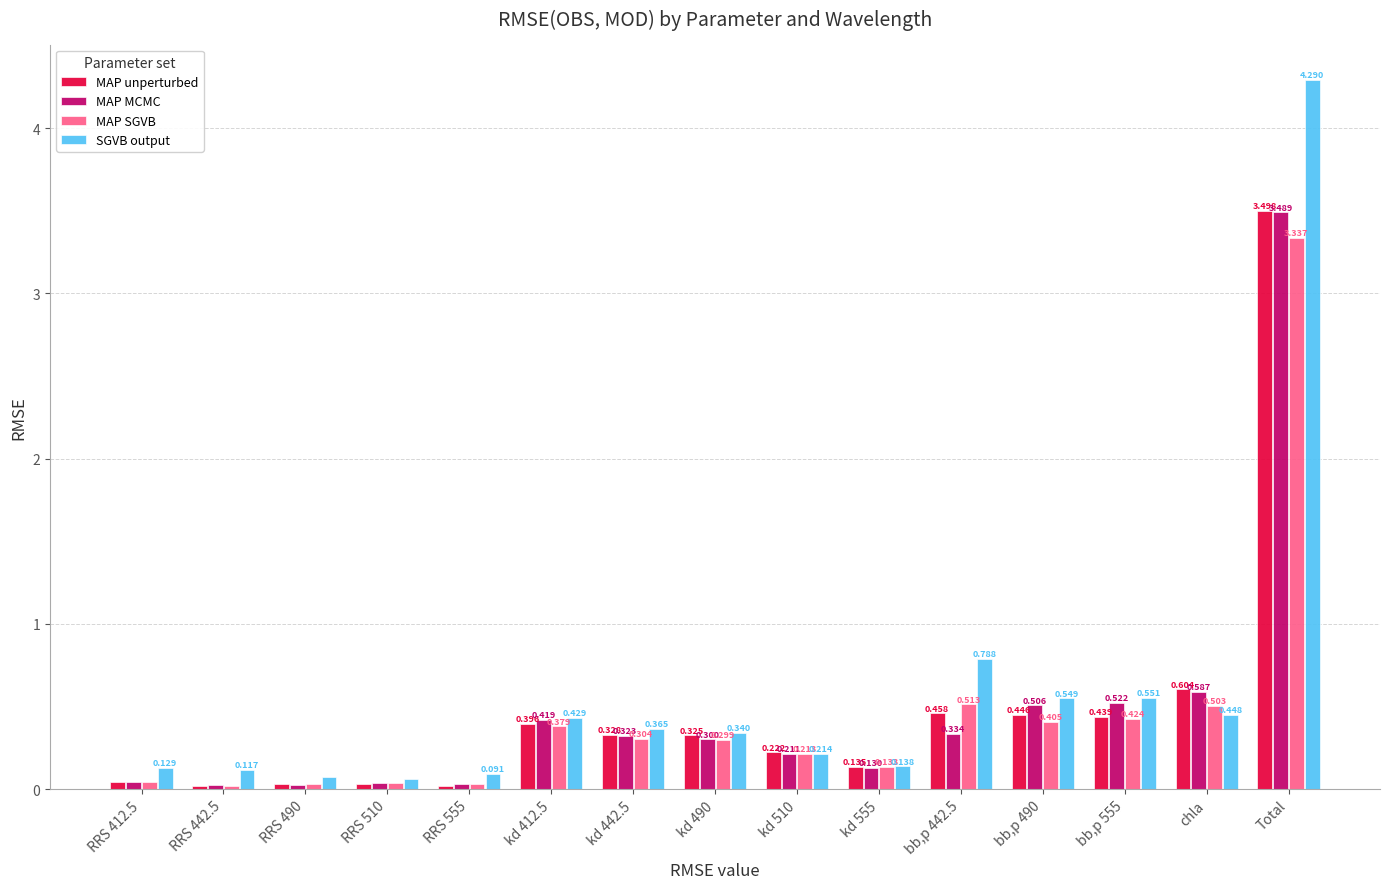

The MAP MCMC series shows 3.5 at Total. True or false?

True